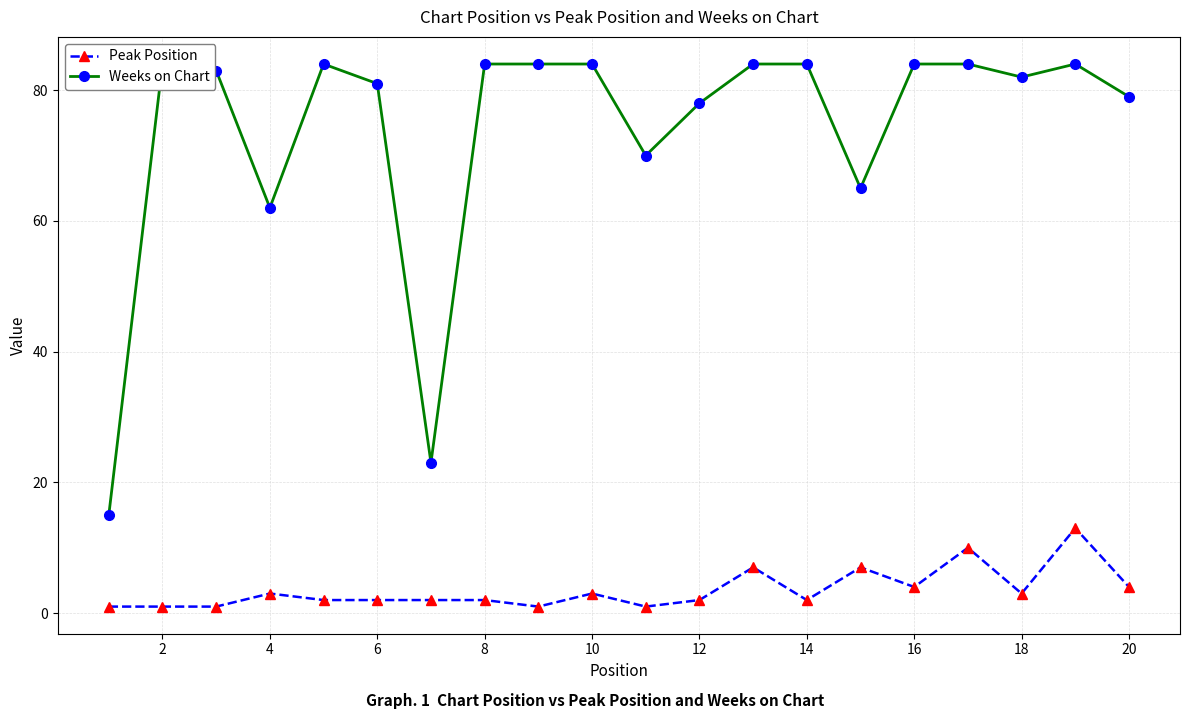

Which series has the largest total across all categories?

Weeks on Chart